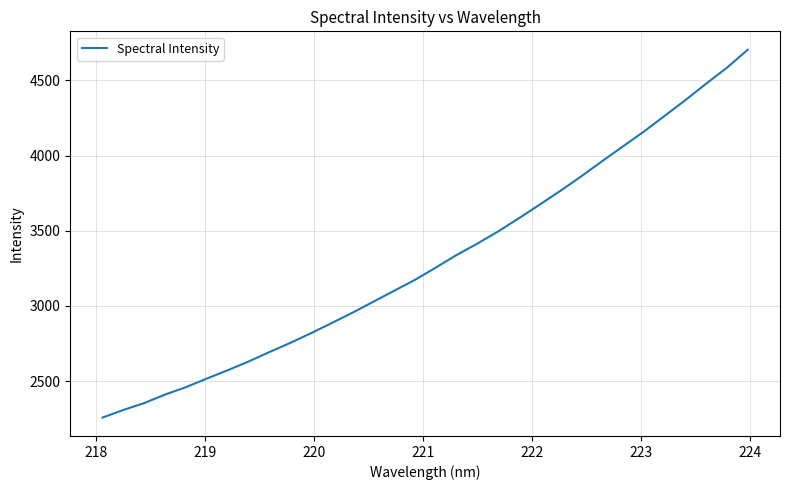

What is the smallest value displayed?

2258.3